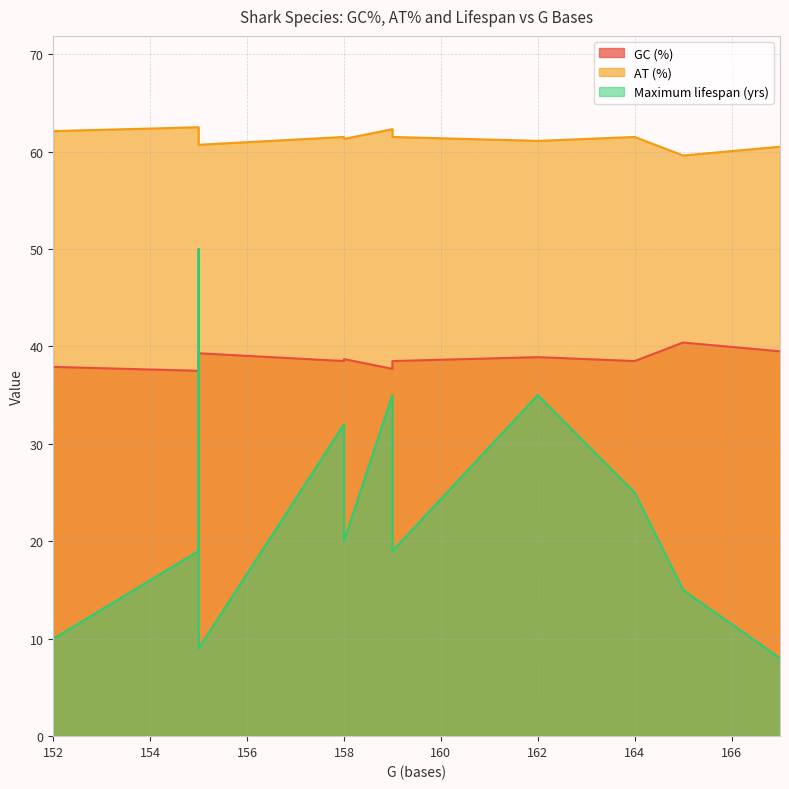

What is the difference between the maximum and minimum values in the GC (%) series?

2.9